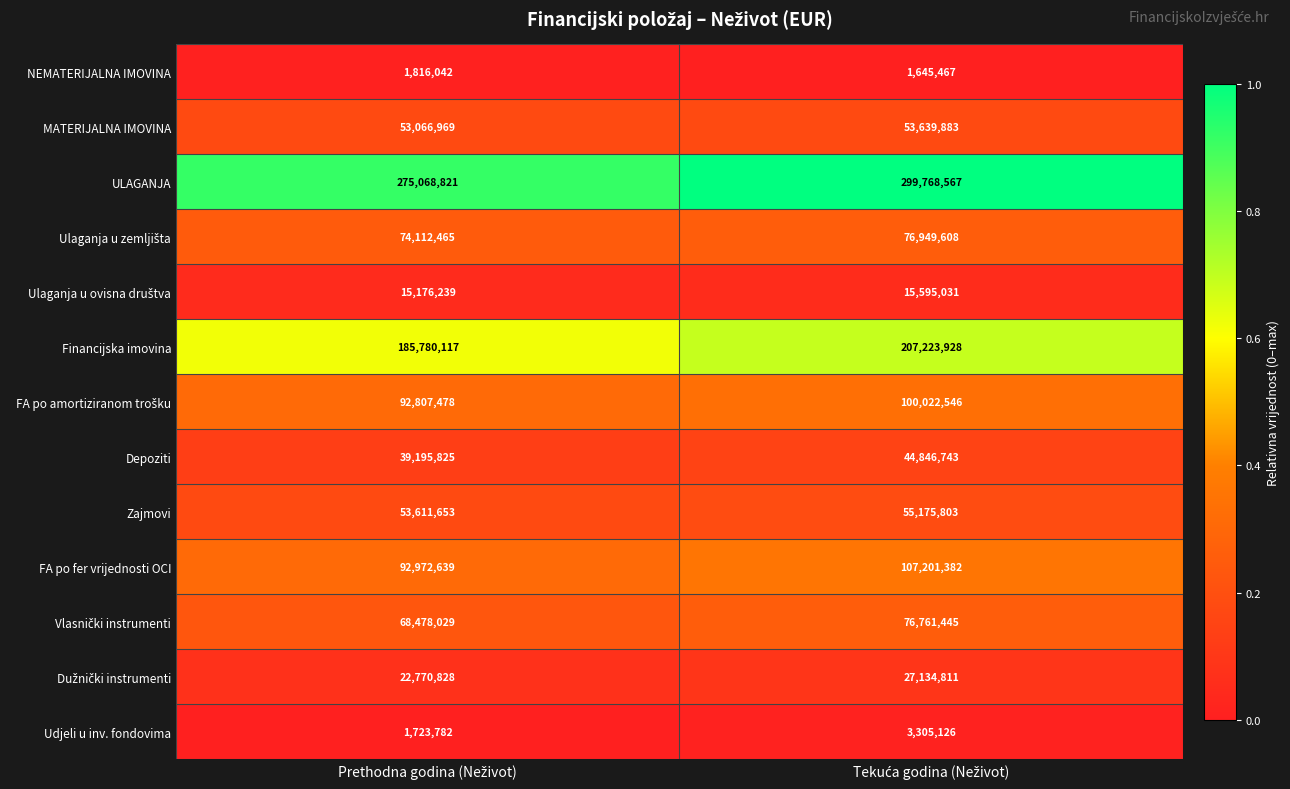

Which series has the largest total across all categories?

ULAGANJA